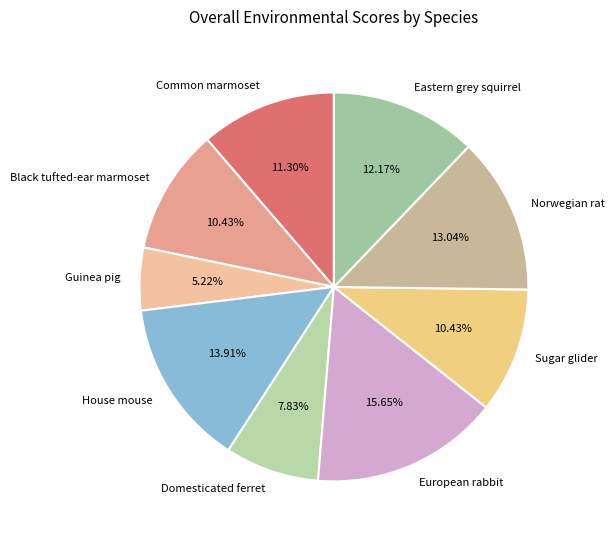

What portion of the pie excludes Sugar glider?

89.6%